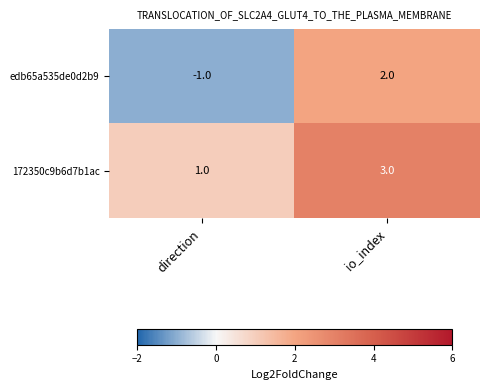

True or false: edb65a535de0d2b9 has a value of 3 at io_index.

False